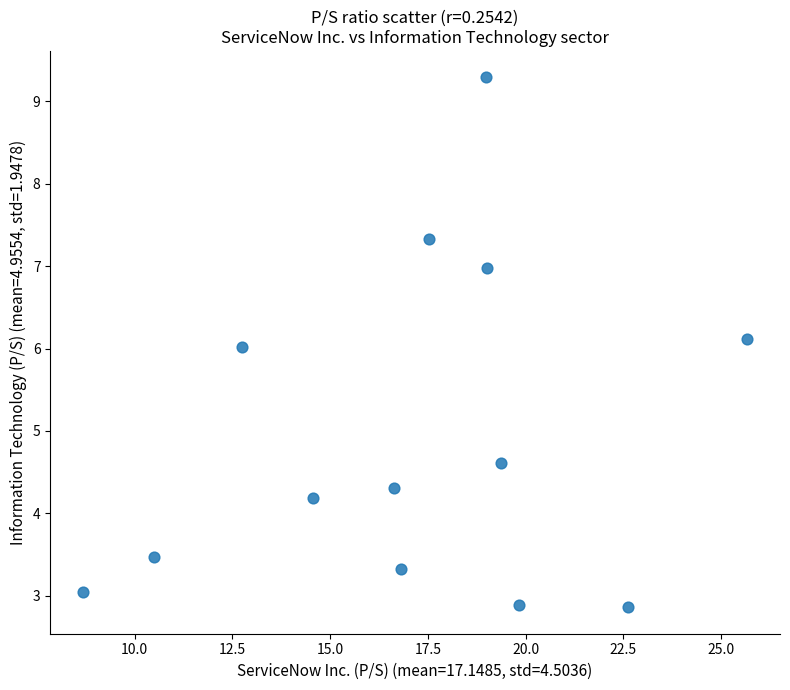

What is the range of Y values (max minus min)?

6.4